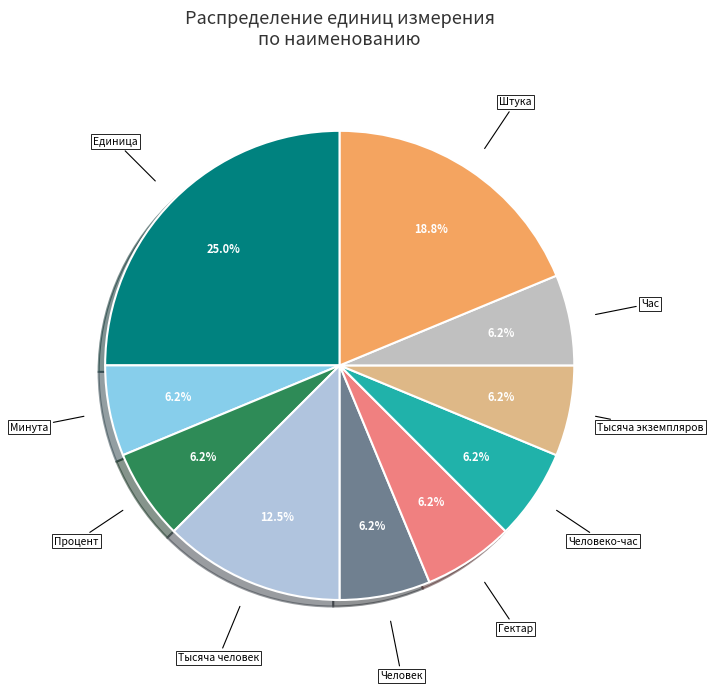

Which slice is the largest?

Единица